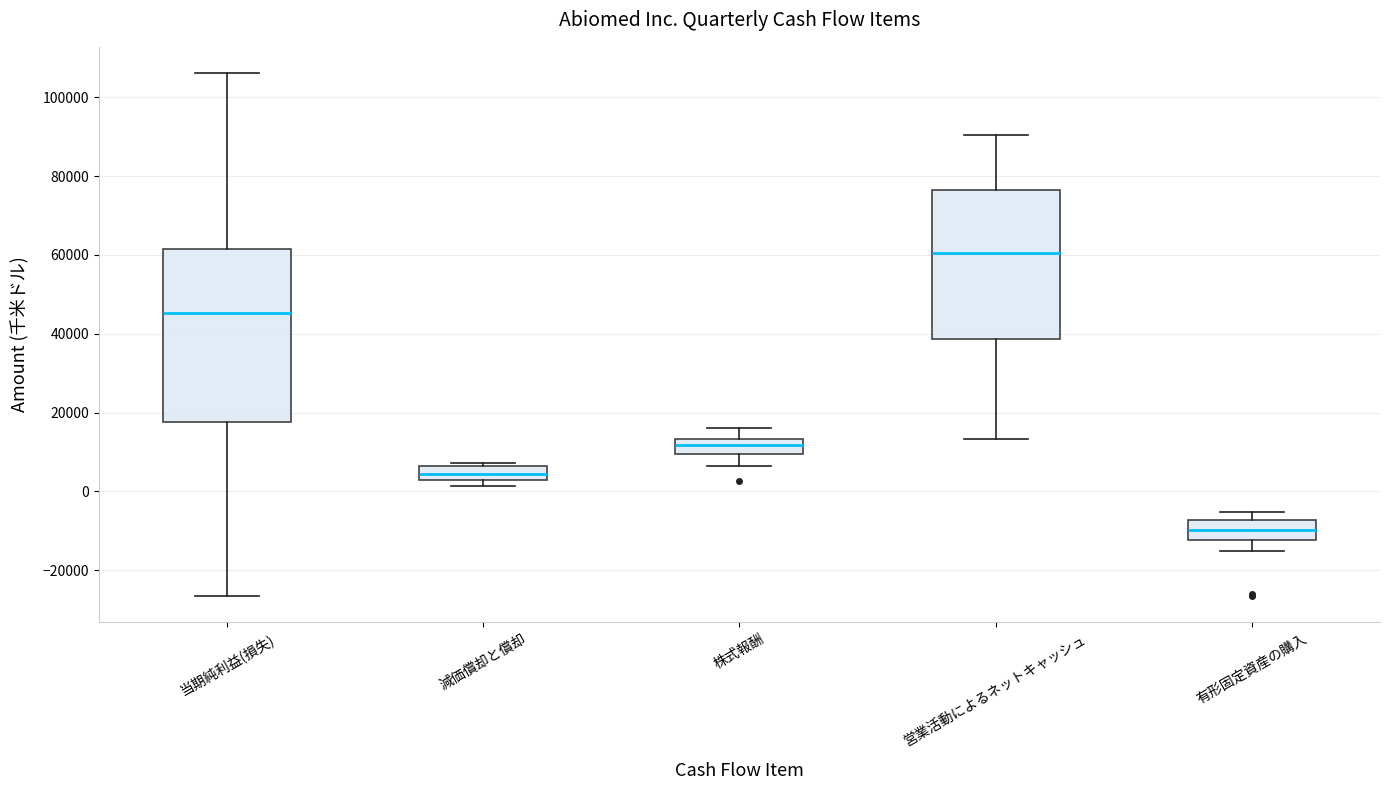

Where does the lower whisker of the box for 当期純利益(損失) end on the y-axis? The values are not printed on the chart, so give them approximately, as read against the axis.

-26000